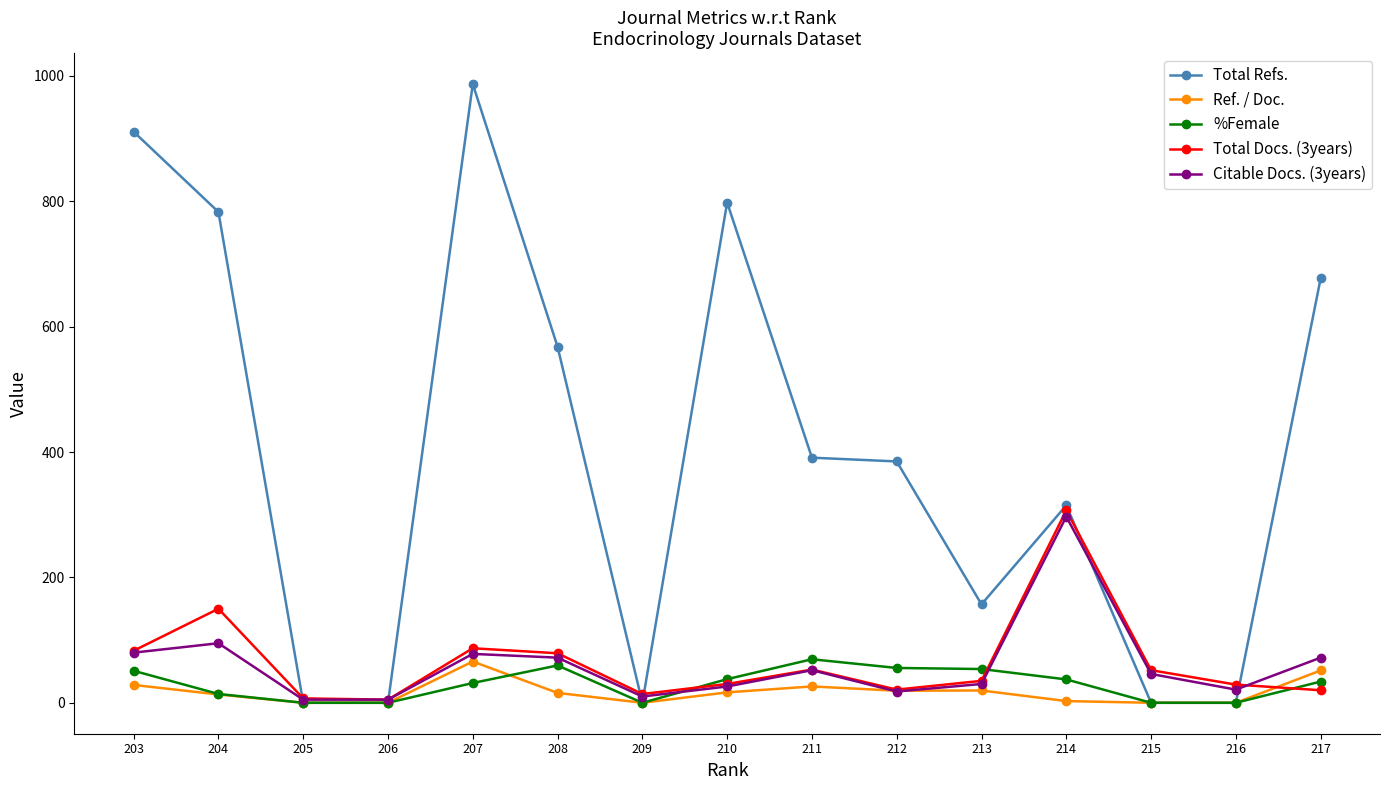

What are all the series names shown in the legend?

Total Refs., Ref. / Doc., %Female, Total Docs. (3years), Citable Docs. (3years)